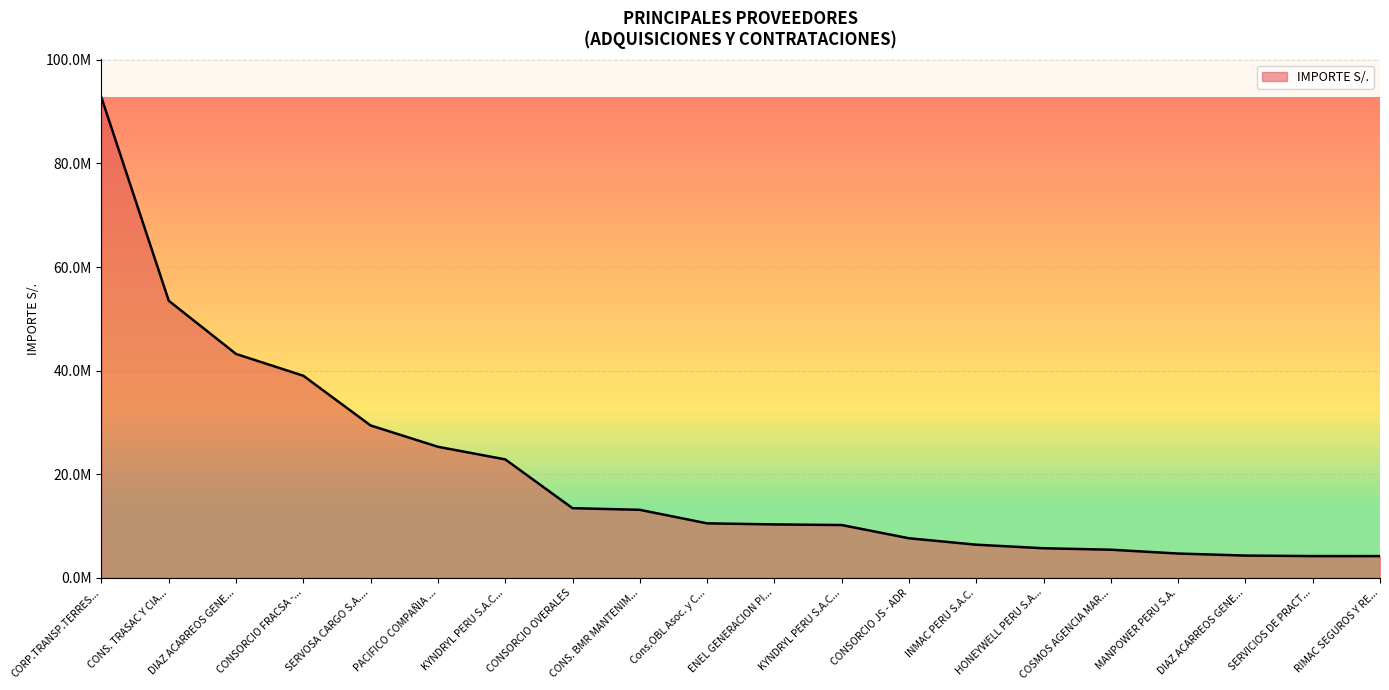

What is the sum of all values?

405891811.8